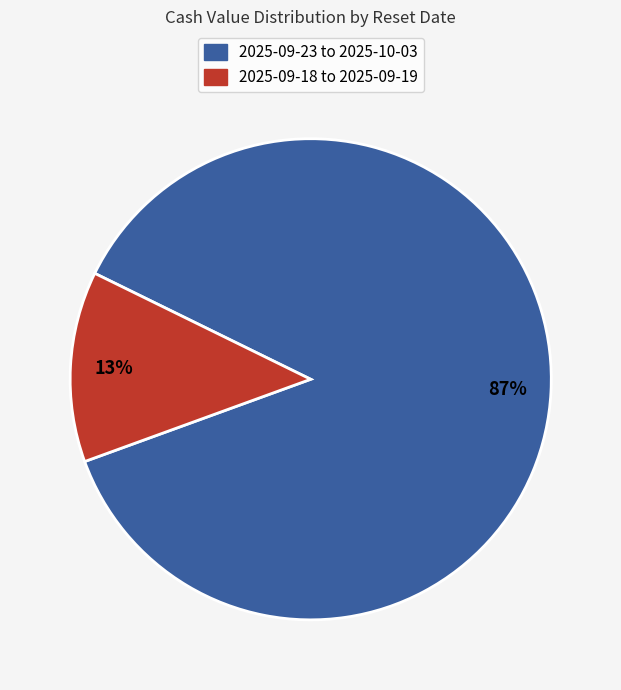

Does any single category account for the majority?

Yes